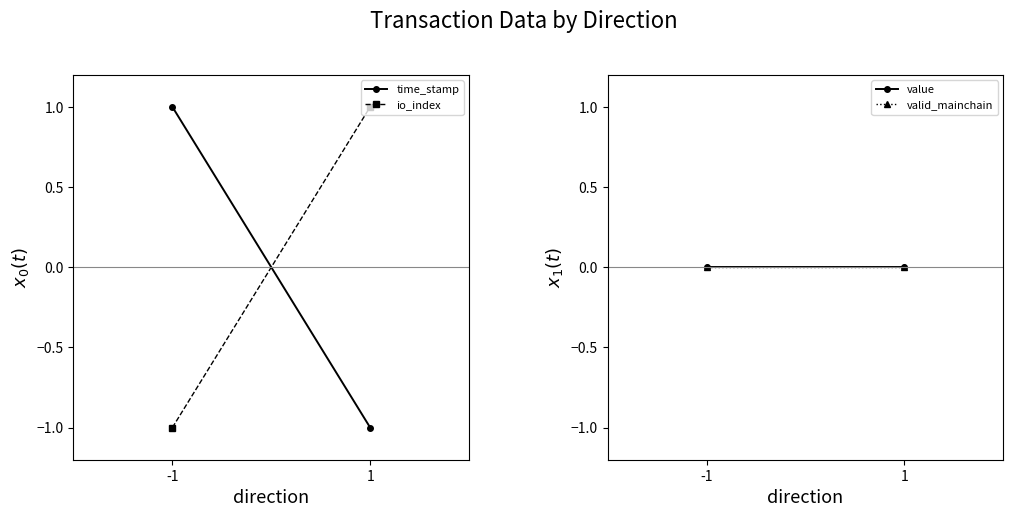

Reading left to right, what are all the values shown in this chart?

time_stamp: 1	-1
io_index: -1	1
value: 0	0
valid_mainchain: 0	0